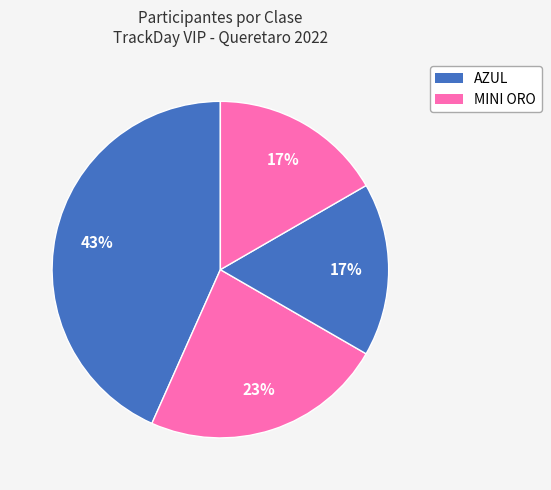

How many slices are in this pie chart?

4